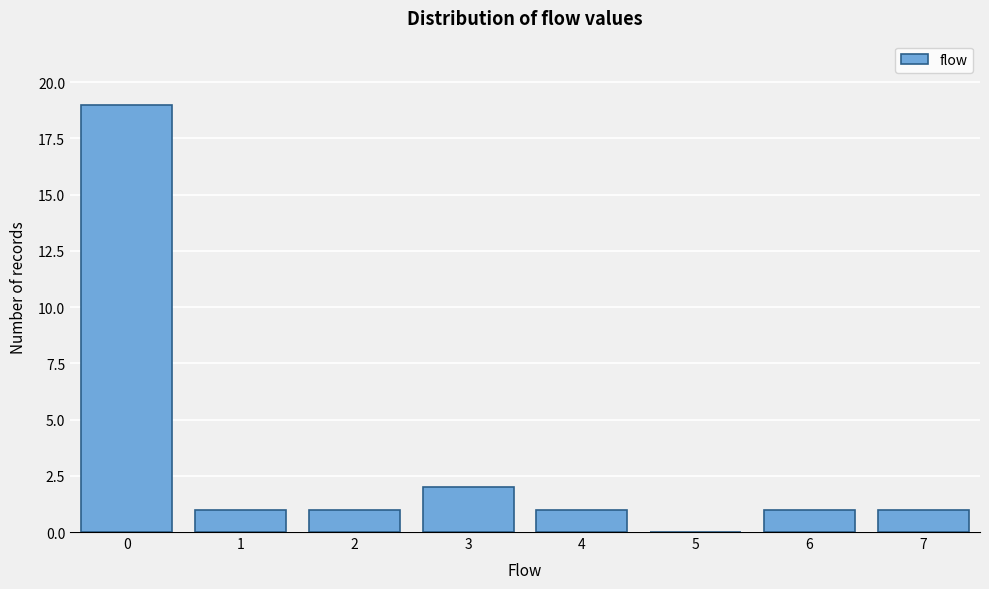

Reading left to right, list all the values displayed in this chart.

0=19	1=1	2=1	3=2	4=1	5=0	6=1	7=1